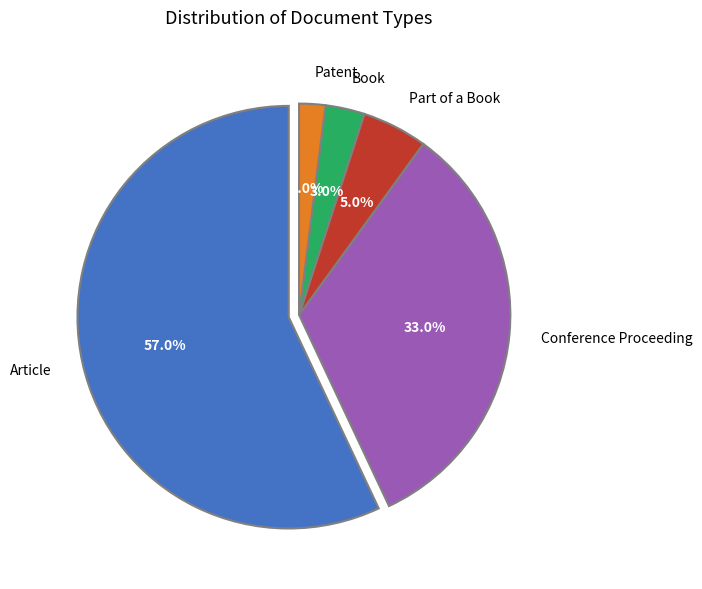

Rank the categories by value from highest to lowest.

Article, Conference Proceeding, Part of a Book, Book, Patent